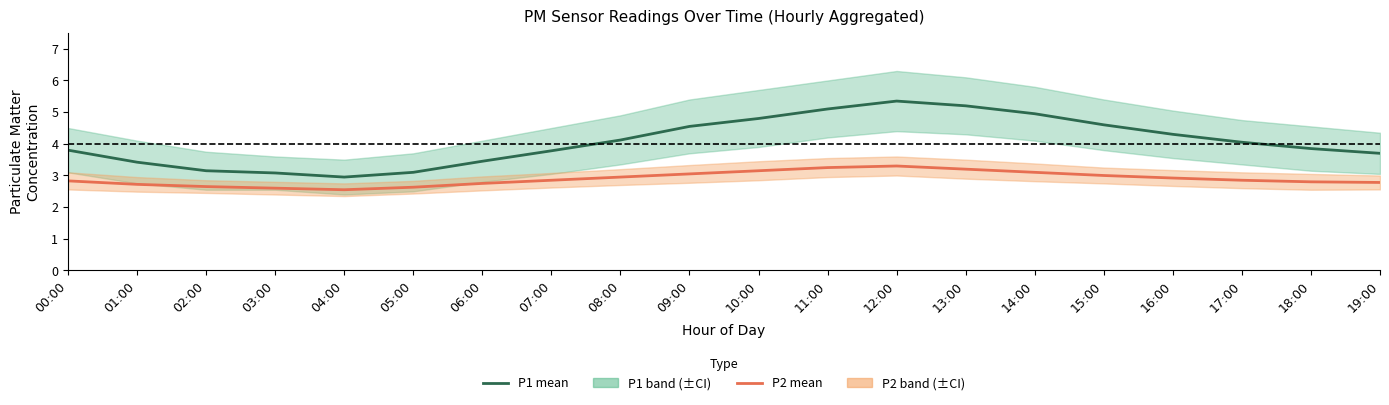

Between 11:00 and 18:00, which series saw the biggest shift?

P1 (PM10 mean)